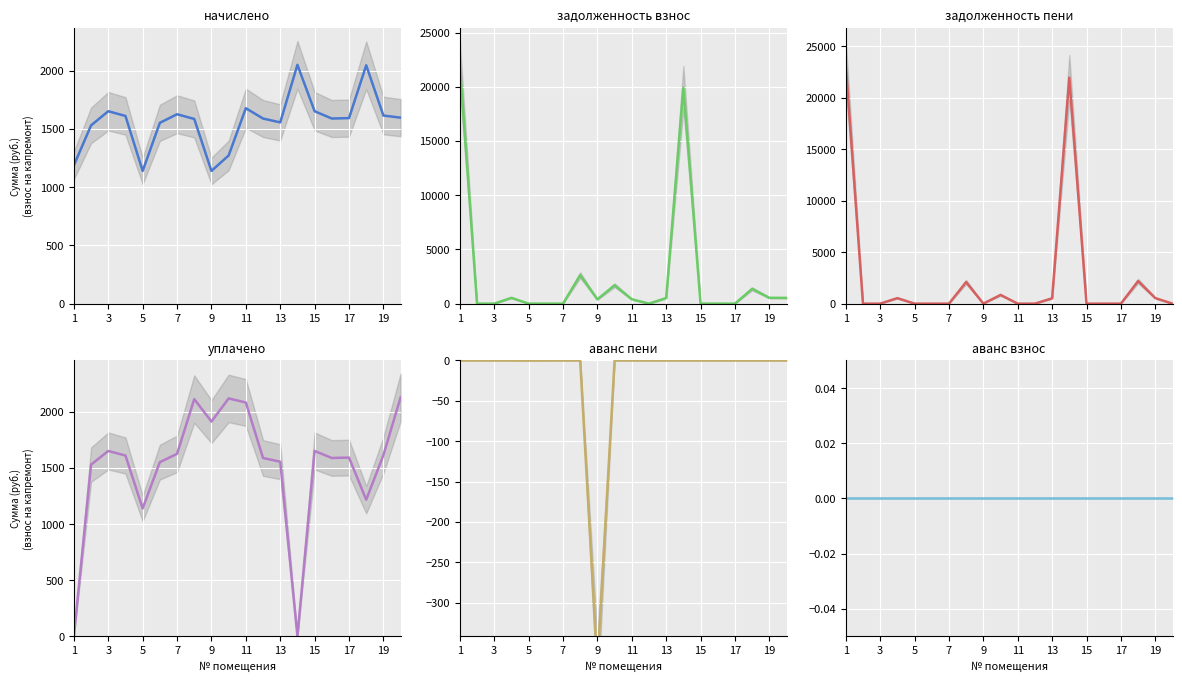

Does the chart display data point markers on the line(s)?

No